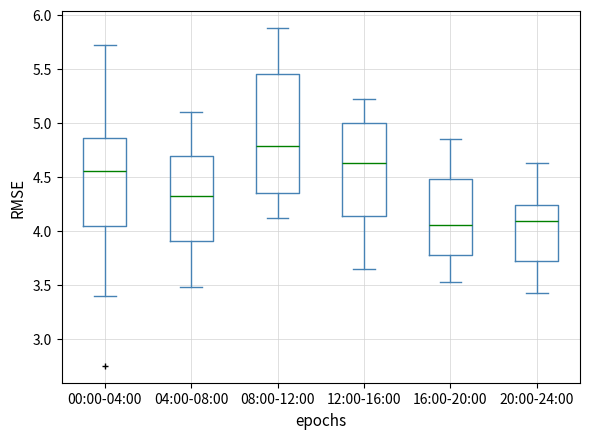

Comparing the boxes themselves (not the whiskers), which one is the tallest?

08:00-12:00